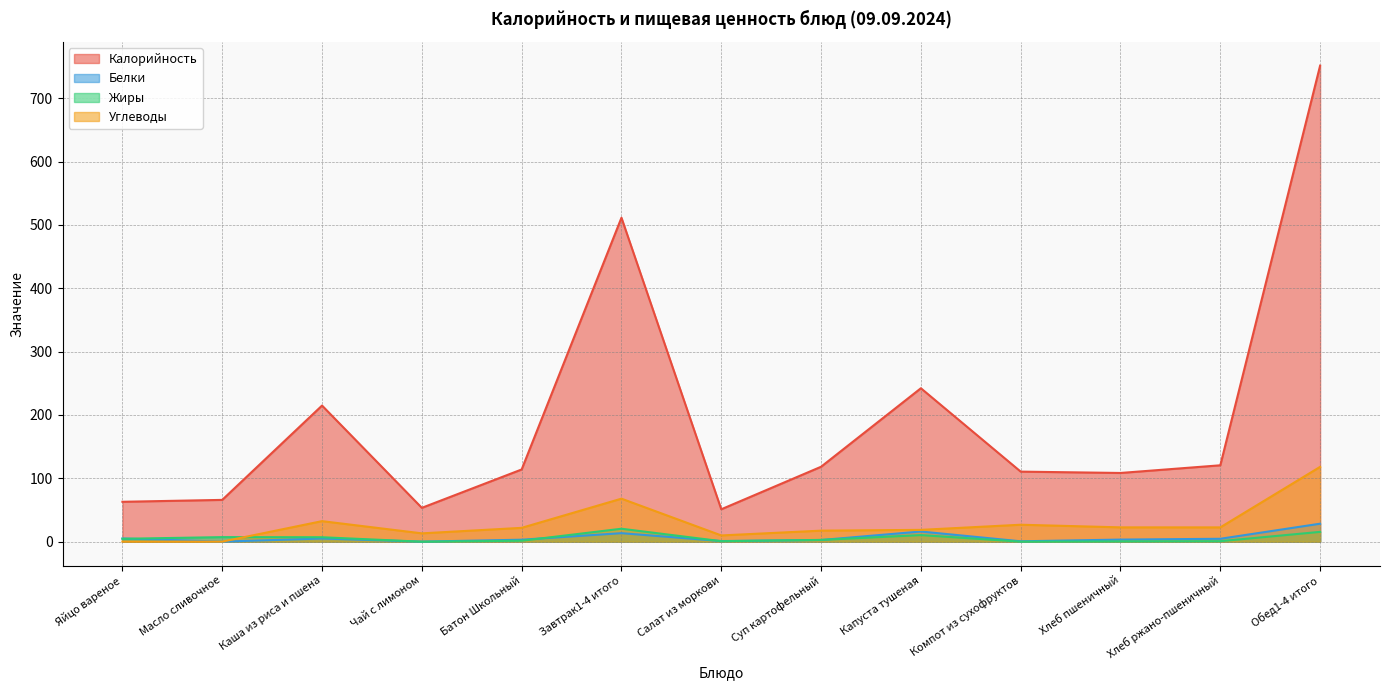

At which category does Жиры reach its first local valley?

Чай с лимоном